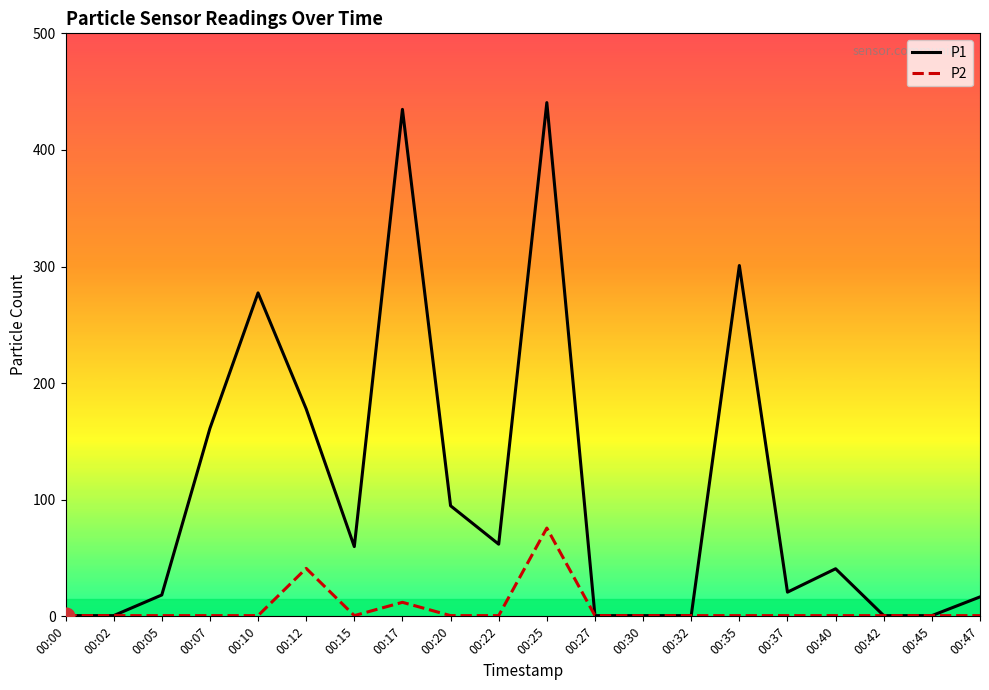

What is the difference between the maximum and minimum values in the P2 series?

75.1